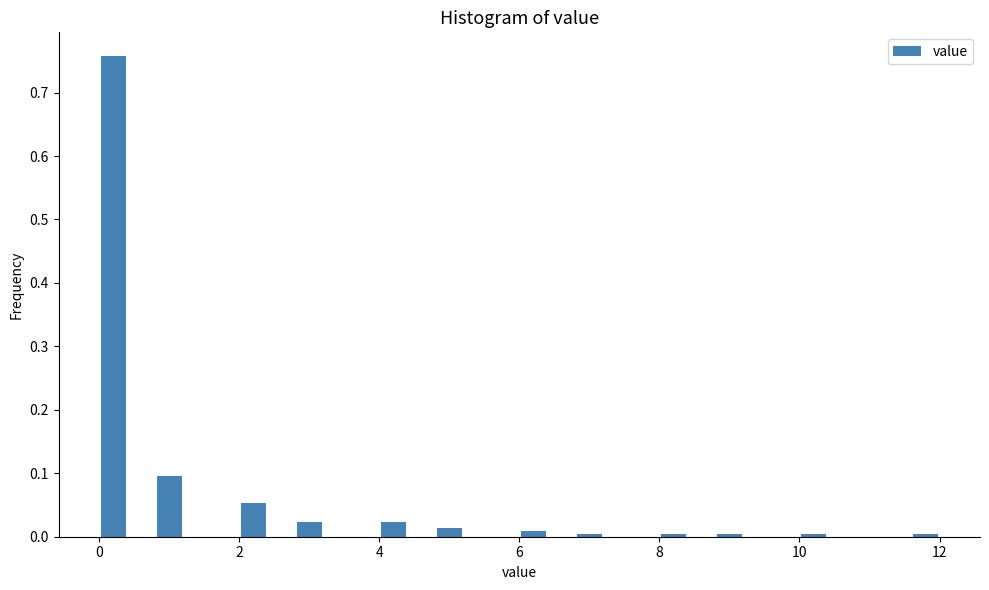

Read against the x-axis, roughly where is the centre of the tallest bar?

0.2